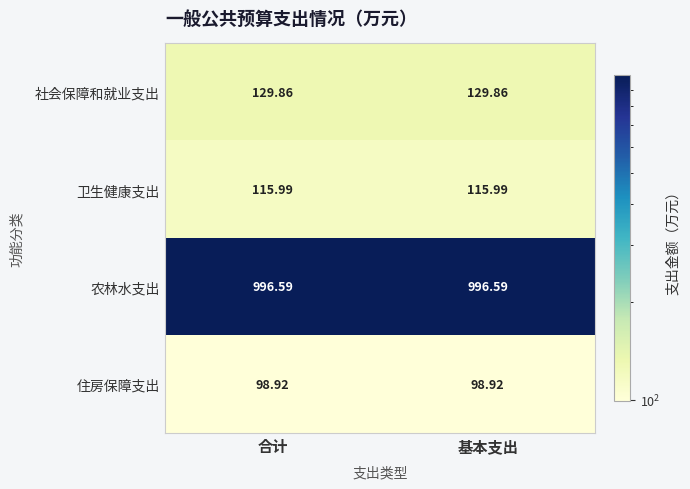

At how many categories does at least one series exceed 810?

2